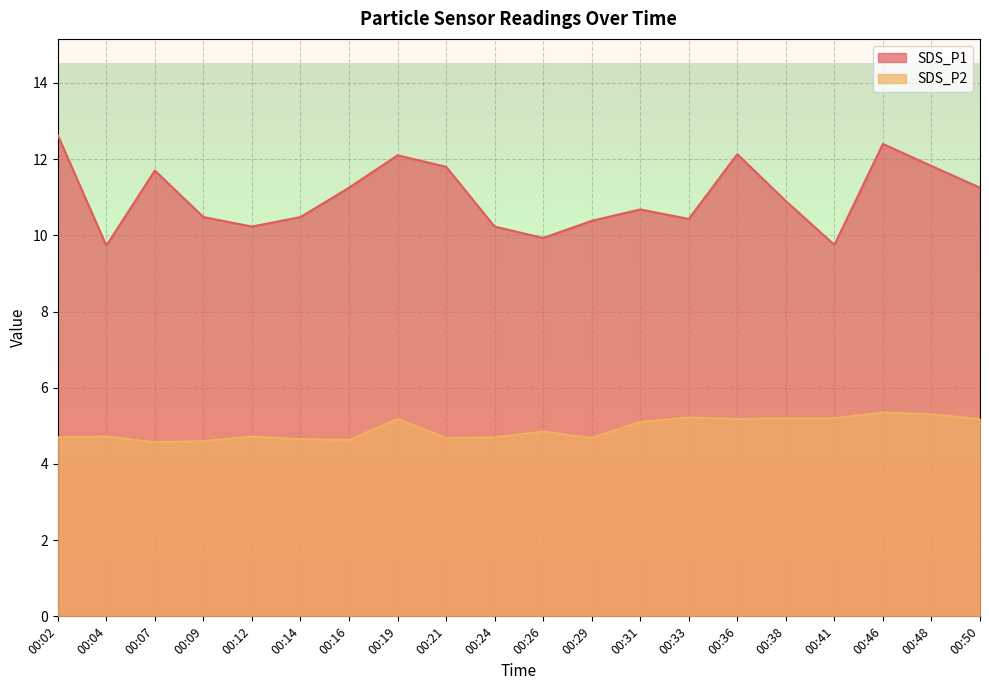

At which label does SDS_P2 reach its peak?

00:46